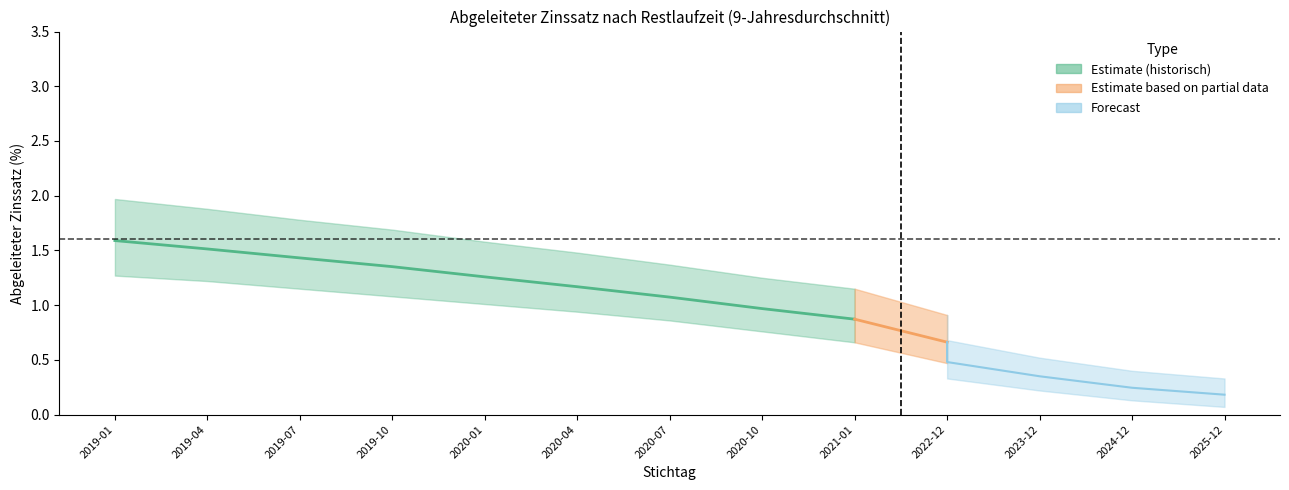

True or false: 6 Jahre and 5 Jahre intersect in this chart.

False